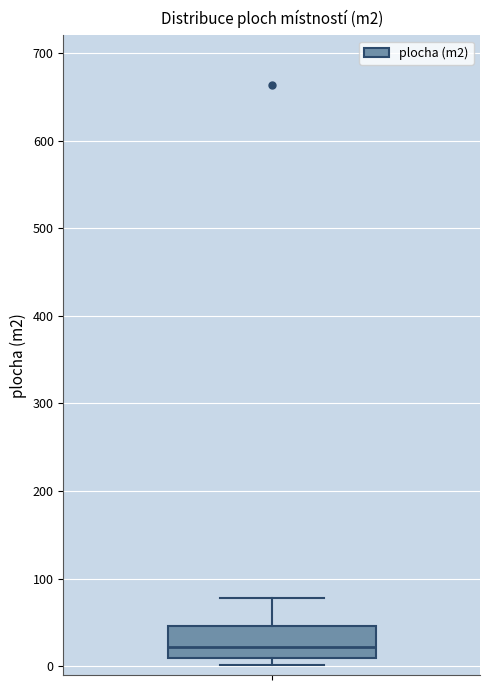

Read this box plot against the y-axis: the position of the median line, the range covered by the box, and the ends of both whiskers. The values are not printed on the chart, so give them approximately, as read against the axis.

median 20, box 10 to 50, whiskers 0 to 80